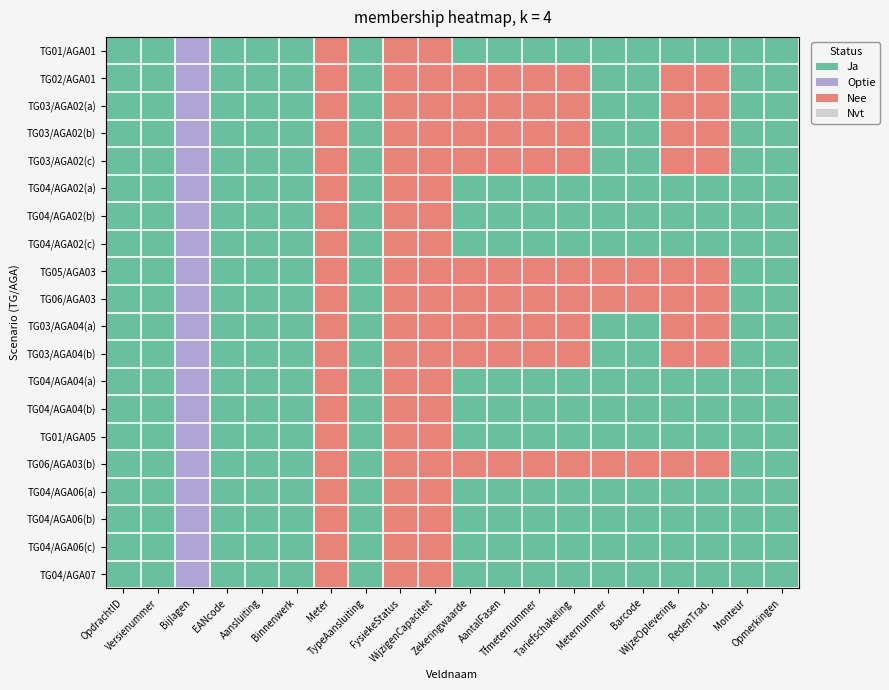

At which category is the sum across all series the highest?

Bijlagen